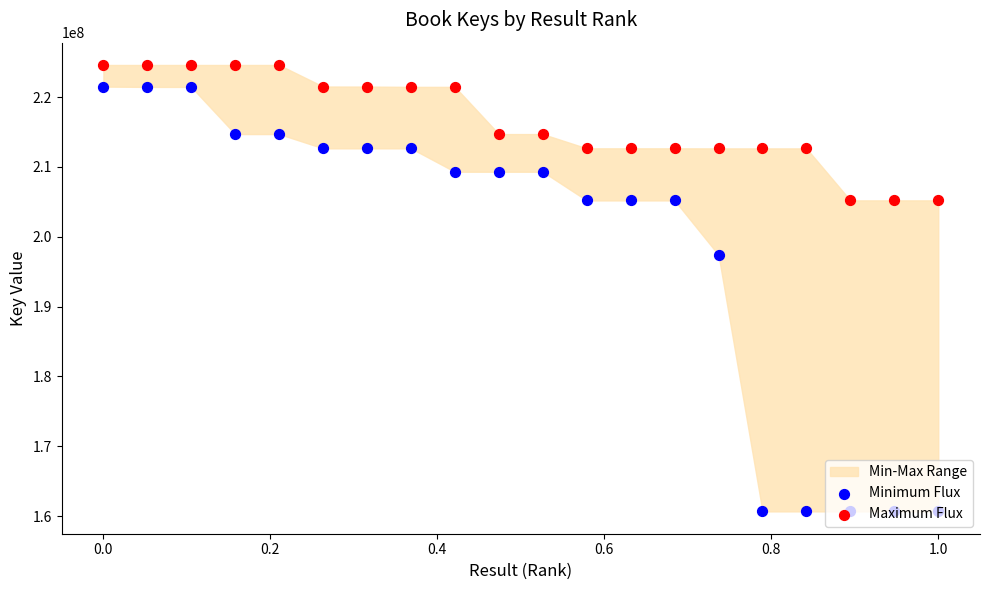

What are all the series names shown in the legend?

Minimum Flux, Maximum Flux